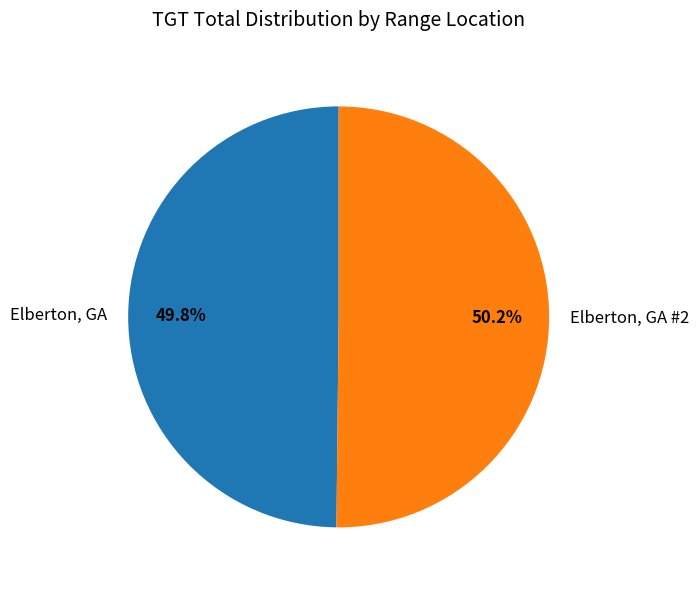

Combined, do Elberton, GA #2 and Elberton, GA account for over 50%?

Yes